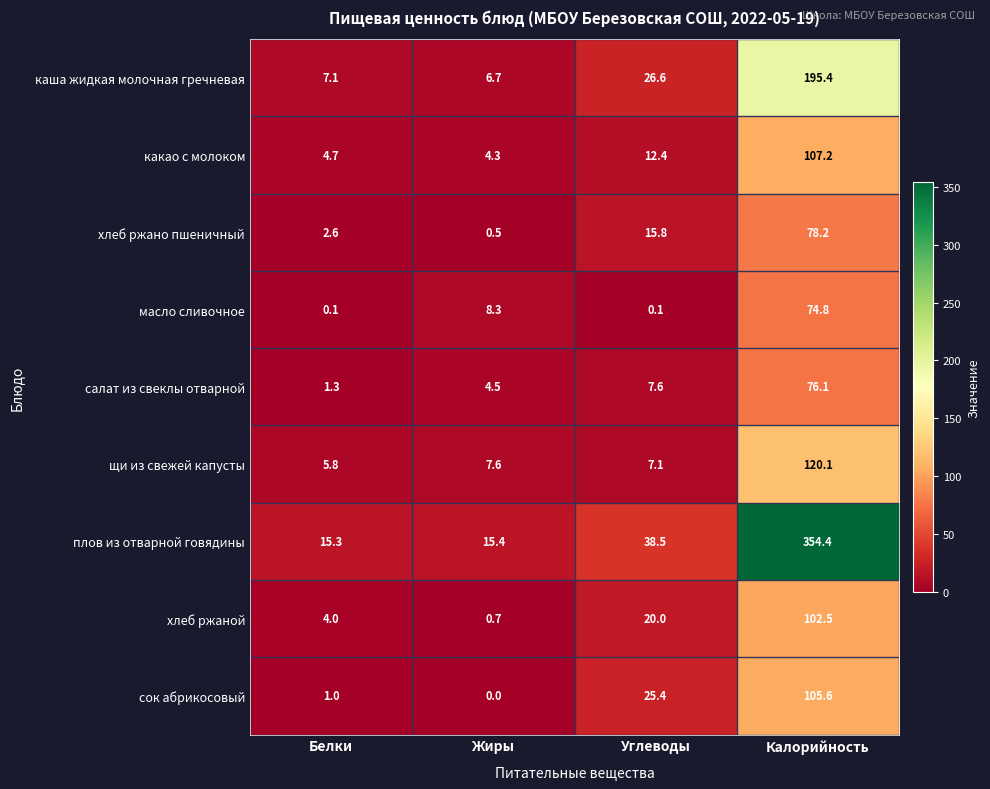

What is the sum of all салат из свеклы отварной values?

89.5